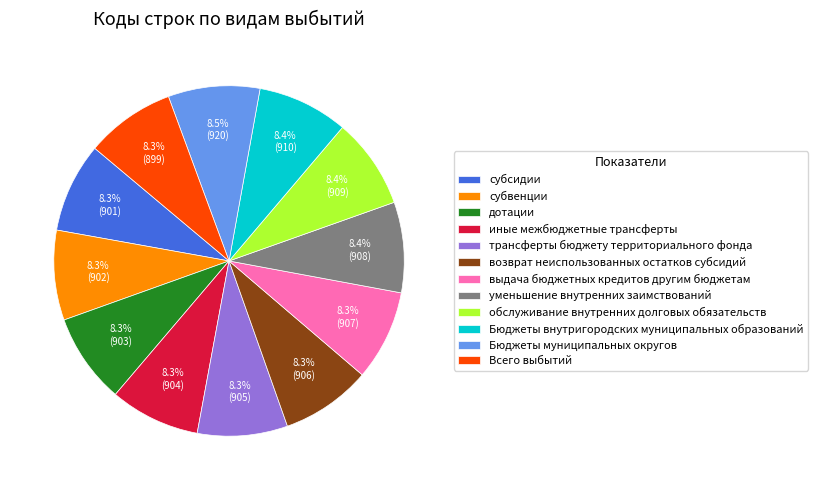

Is there a majority slice in this chart?

No